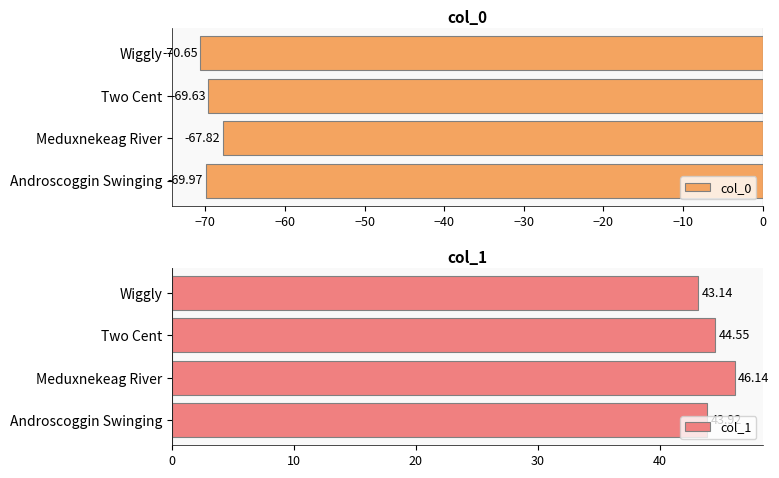

What is the difference between the second highest and minimum values in the col_0 series?

1.0